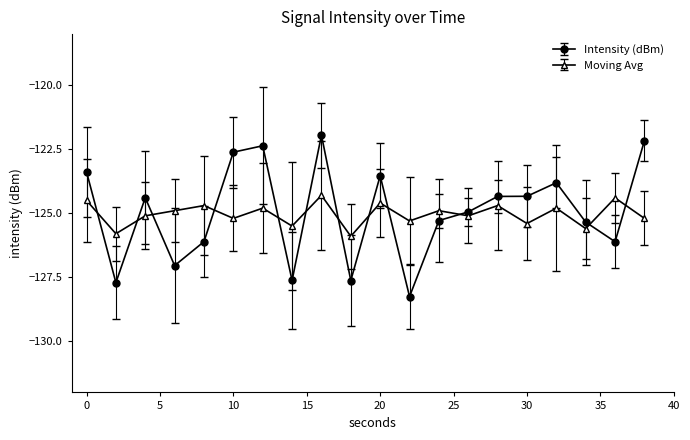

What is the value of the Intensity (dBm) point at the 2nd from the left?

-127.7